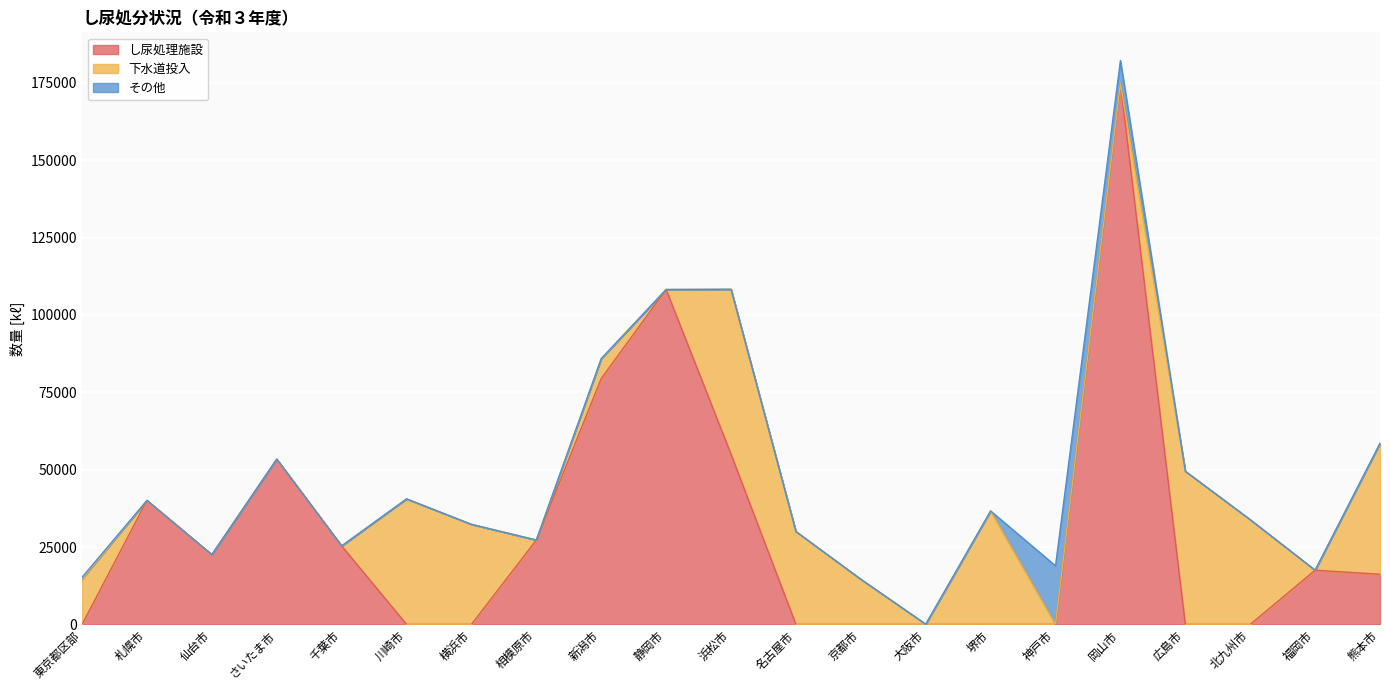

Count the number of data series in this chart.

3